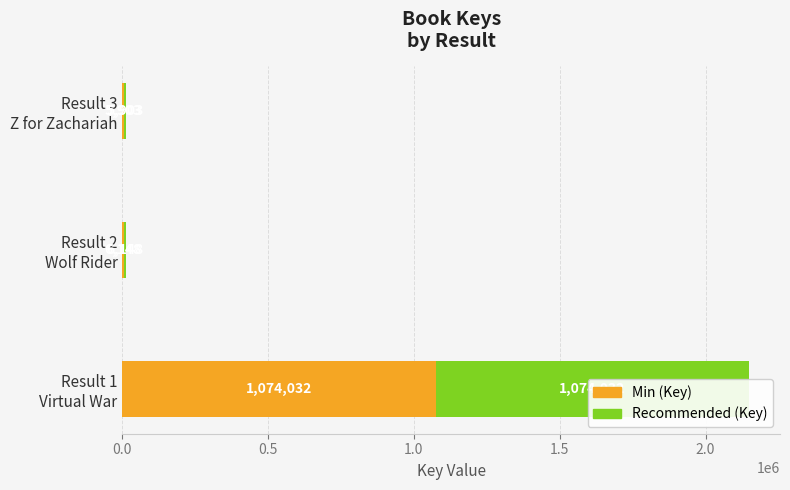

The Recommended (Key) series shows 9019 at Result 3 Z for Zachariah. True or false?

False